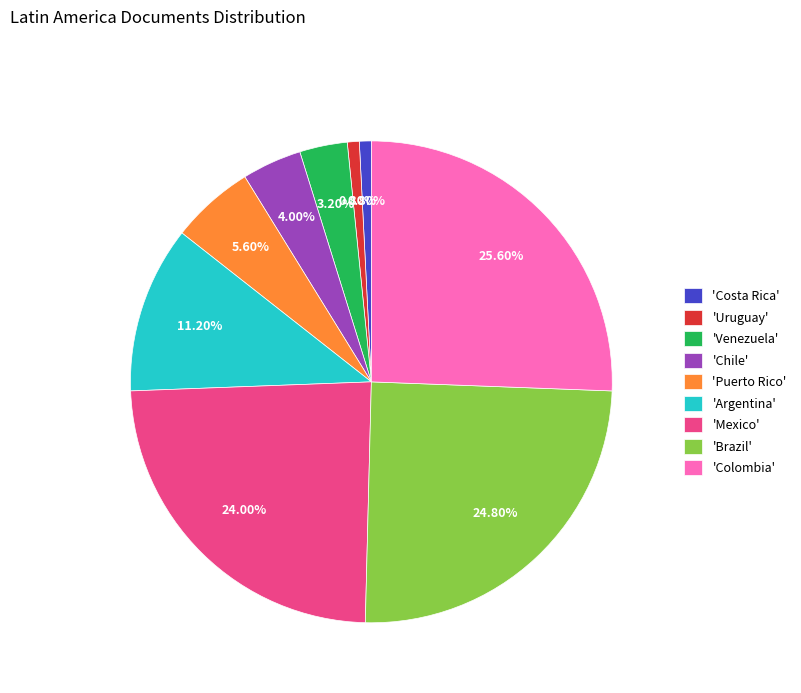

What is the ratio of the value at 'Mexico' to the value at 'Chile'?

6.0